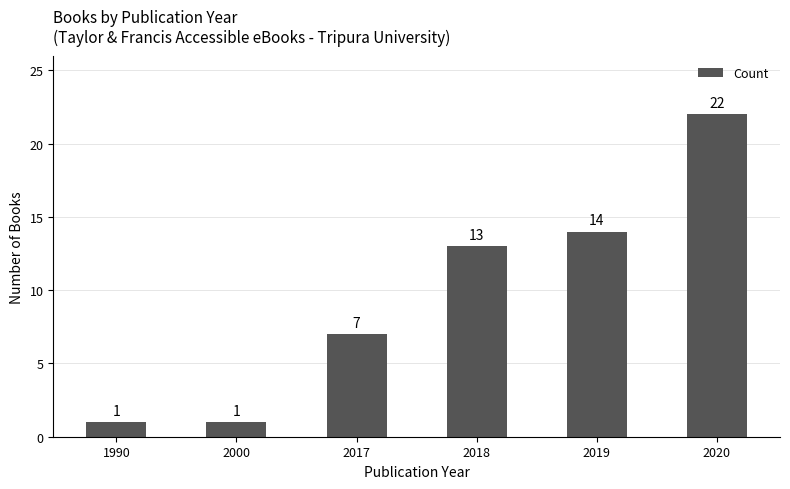

What is the sum of the values at 1990 and 2020?

23